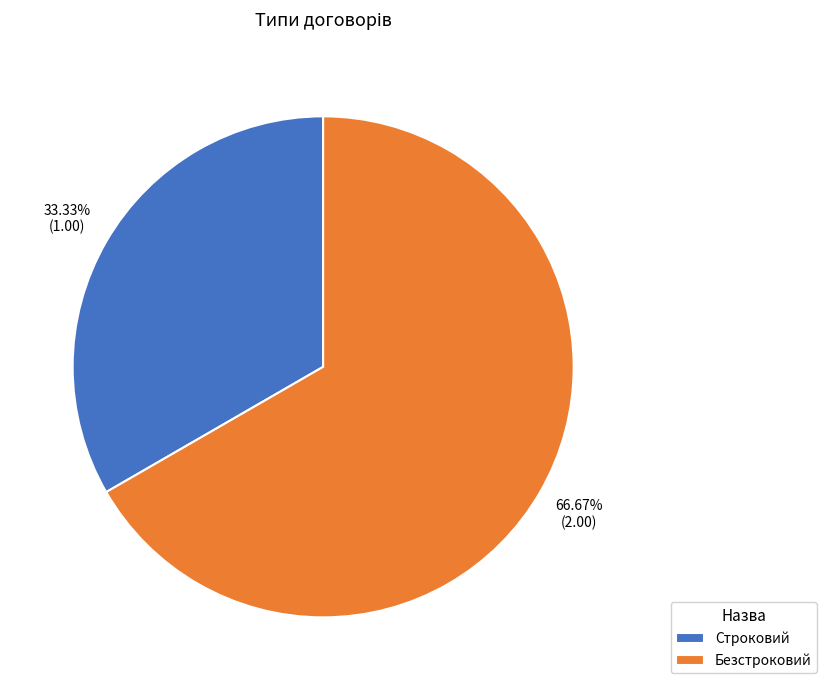

Is it true that Строковий is 45% of the pie?

False